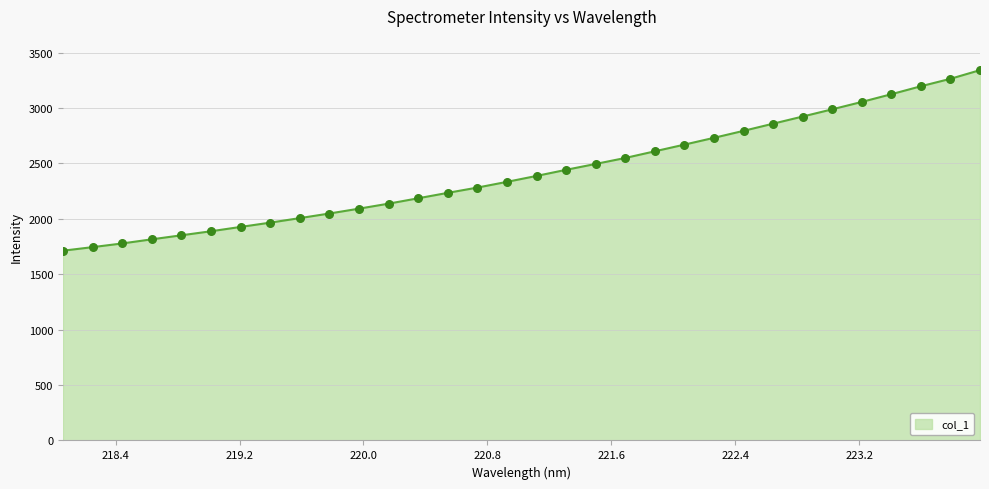

What is the difference between the maximum and minimum values?

1629.4